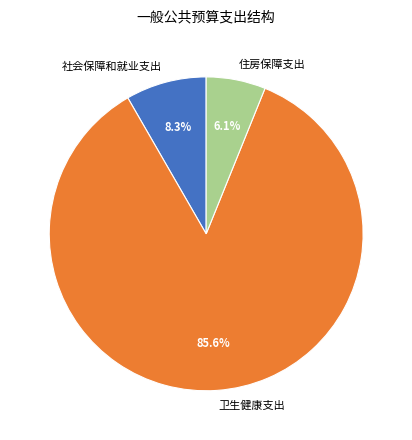

Is there a majority slice in this chart?

Yes